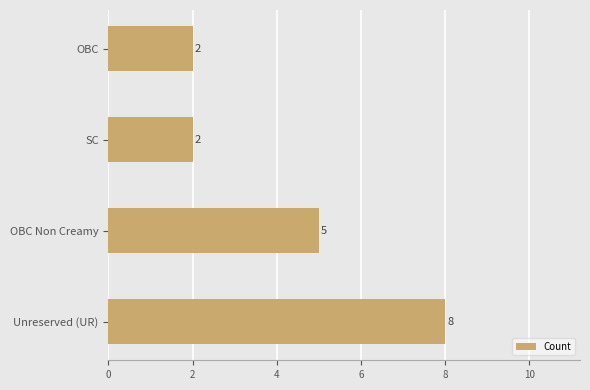

Reading top to bottom, transcribe all the data shown in this chart.

2	2	5	8